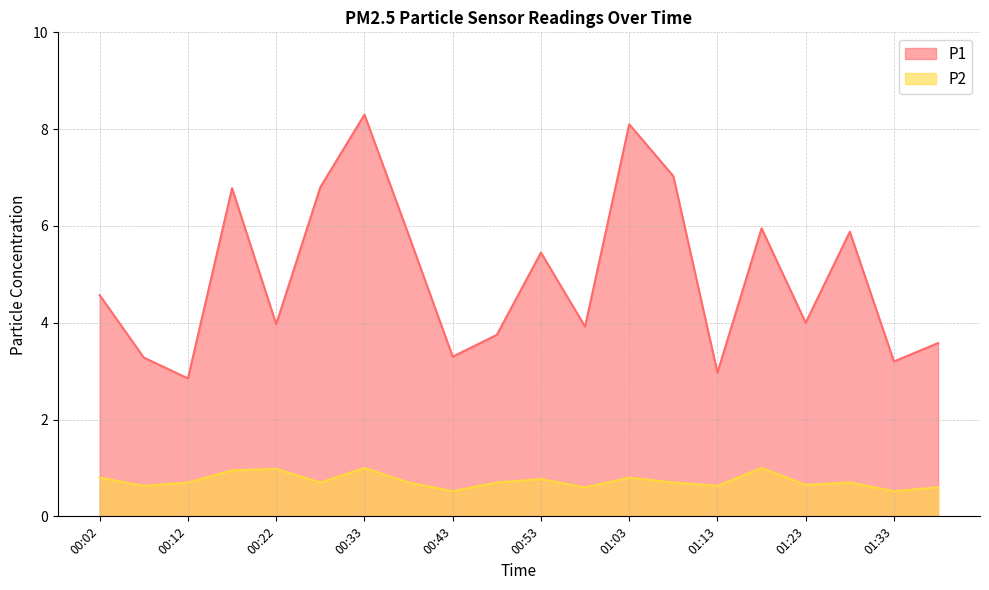

At which category does P2 reach its first local valley?

00:07